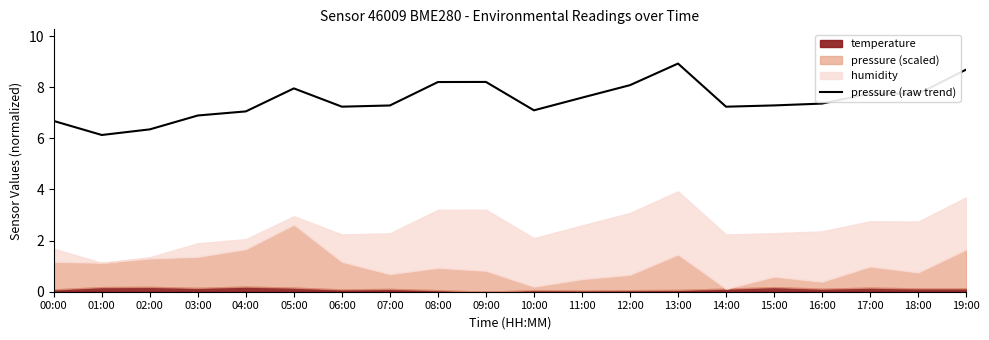

Rank the categories by value from highest to lowest.

13:00, 19:00, 09:00, 08:00, 12:00, 05:00, 17:00, 18:00, 11:00, 16:00, 15:00, 07:00, 06:00, 14:00, 10:00, 04:00, 03:00, 00:00, 02:00, 01:00